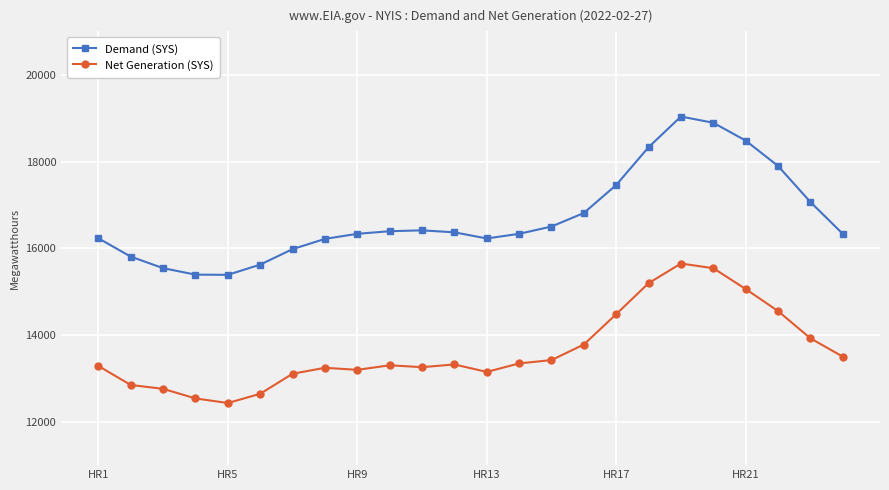

True or false: Net Generation (SYS) and Demand (SYS) cross at least once.

False